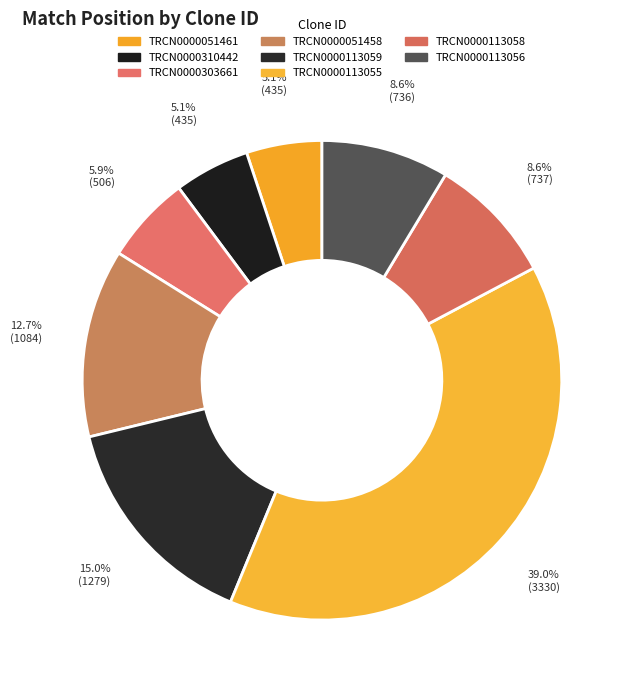

Is it true that TRCN0000113058 is 9% of the pie?

True